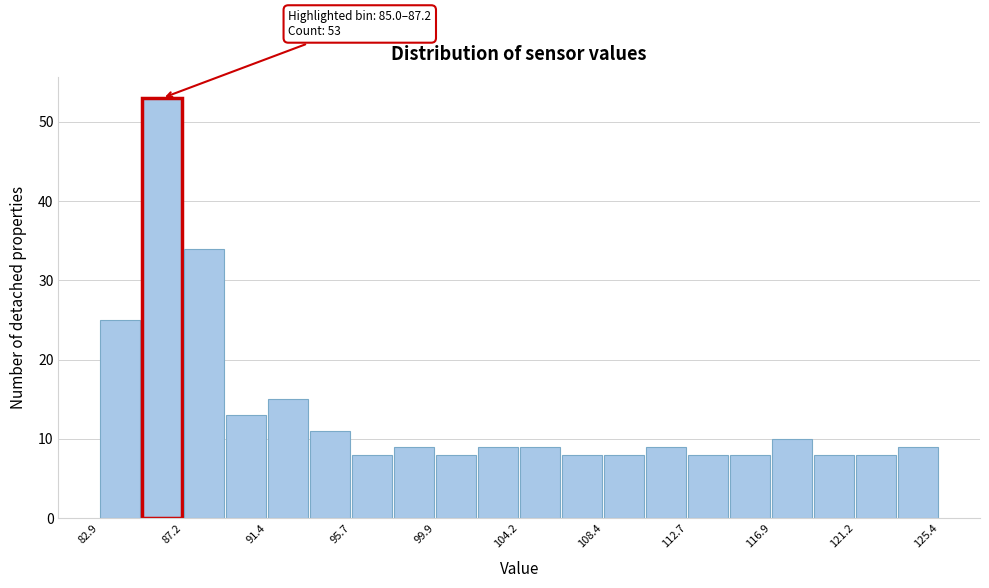

Which range on the x-axis has the tallest bar?

85.0 to 87.0